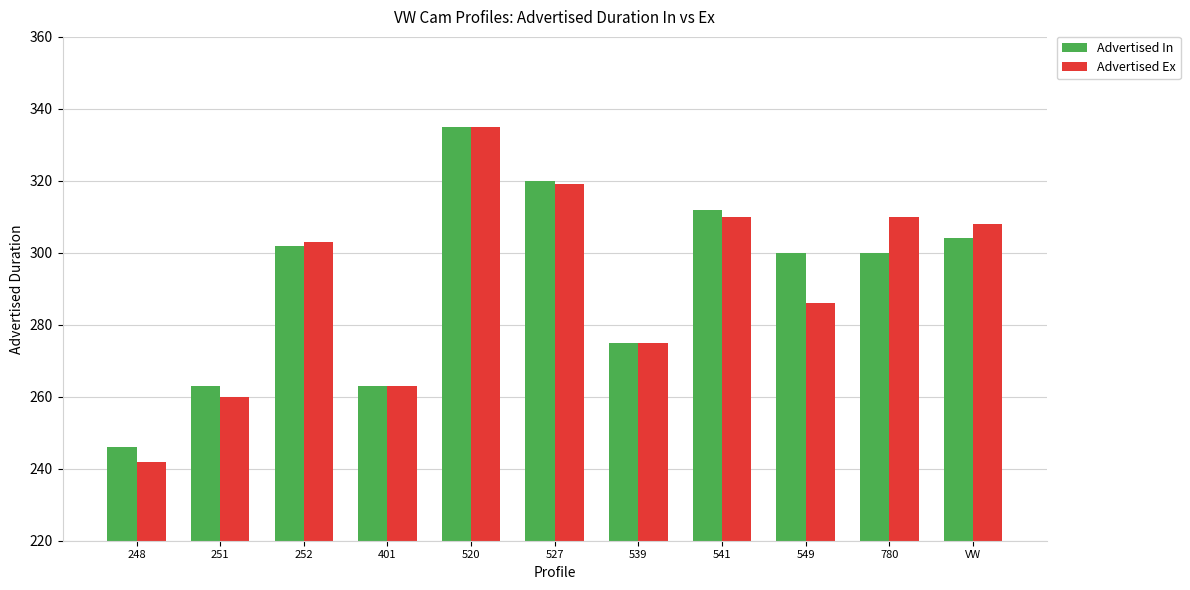

True or false: Advertised Ex has a value of 335 at 520.

True